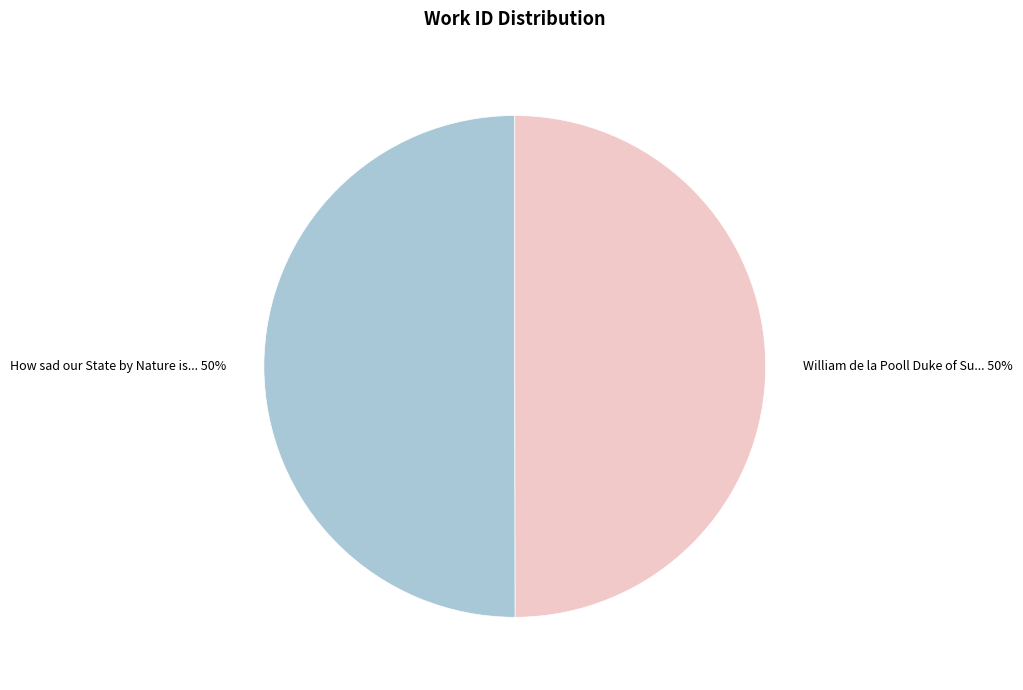

To the nearest percent, what is the average slice percentage?

50%